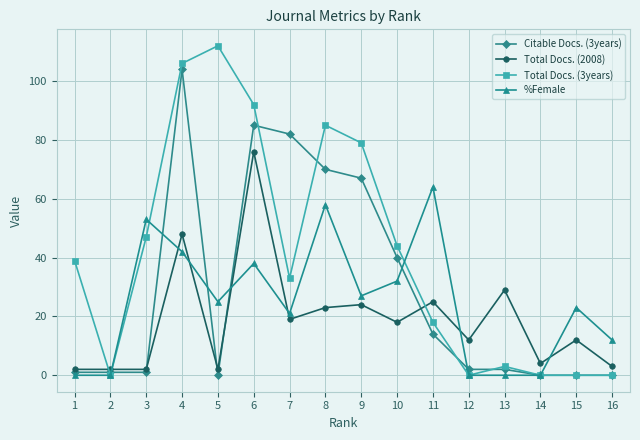

The value of Total Docs. (2008) at 7 is 25. True or false?

False